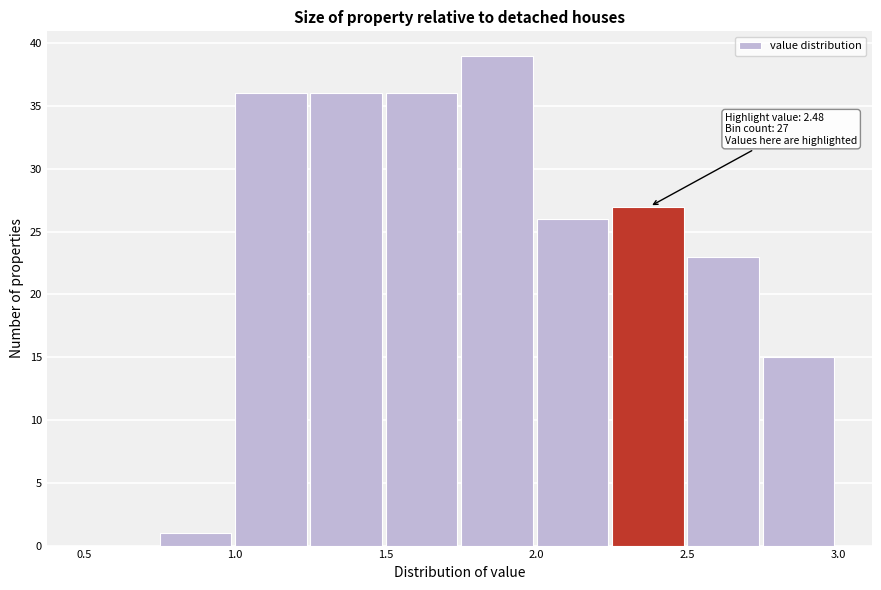

Over which range of the x-axis is the bar tallest?

1.75 to 2.00